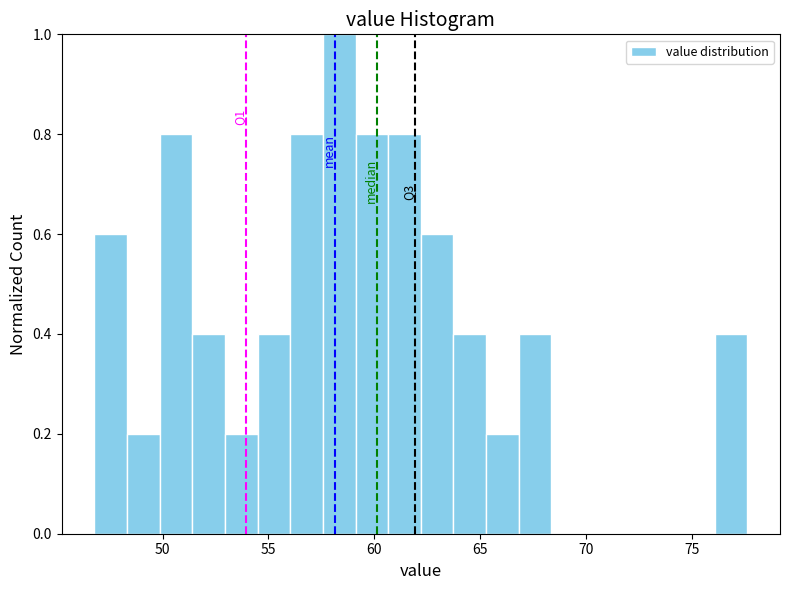

Around what value on the x-axis is the tallest bar? Give the approximate position of its centre, as read against the axis.

58.5